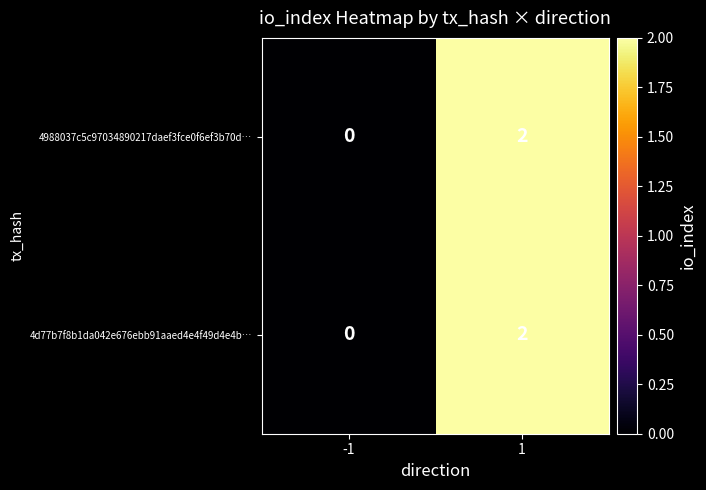

Is the value of 4988037c5c97034890217daef3fce0f6ef3b70d… at 1 greater than the value of 4d77b7f8b1da042e676ebb91aaed4e4f49d4e4b… at -1?

Yes